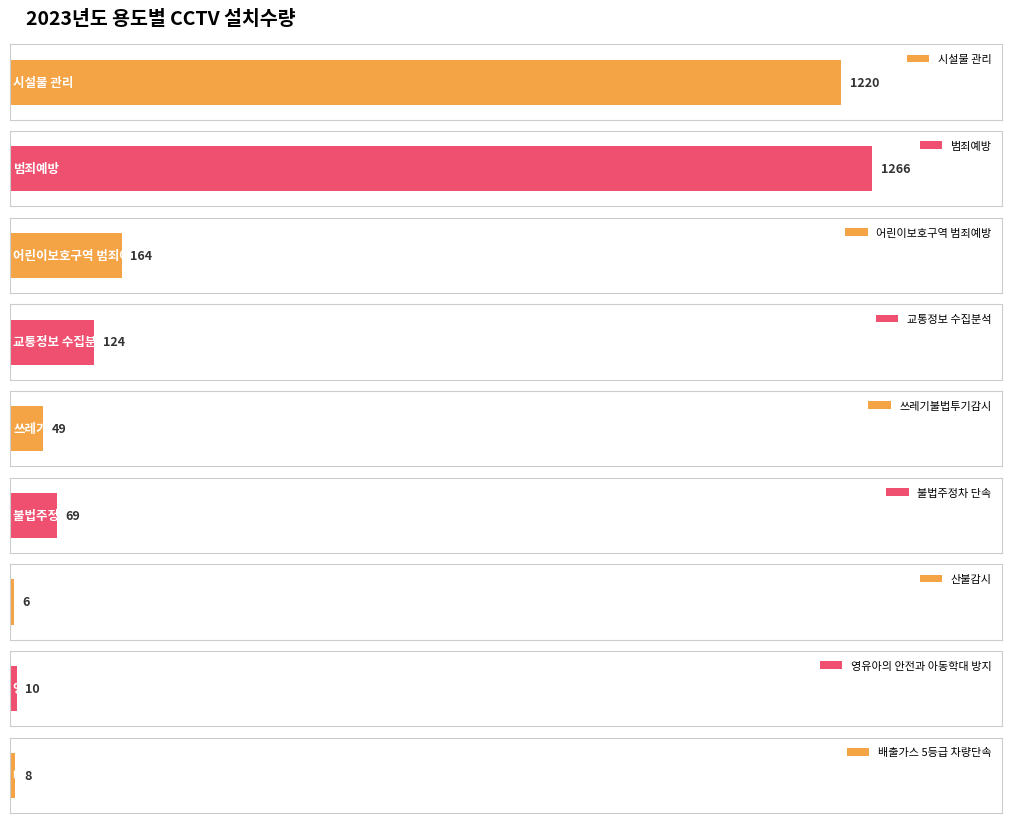

How many values exceed 69?

4